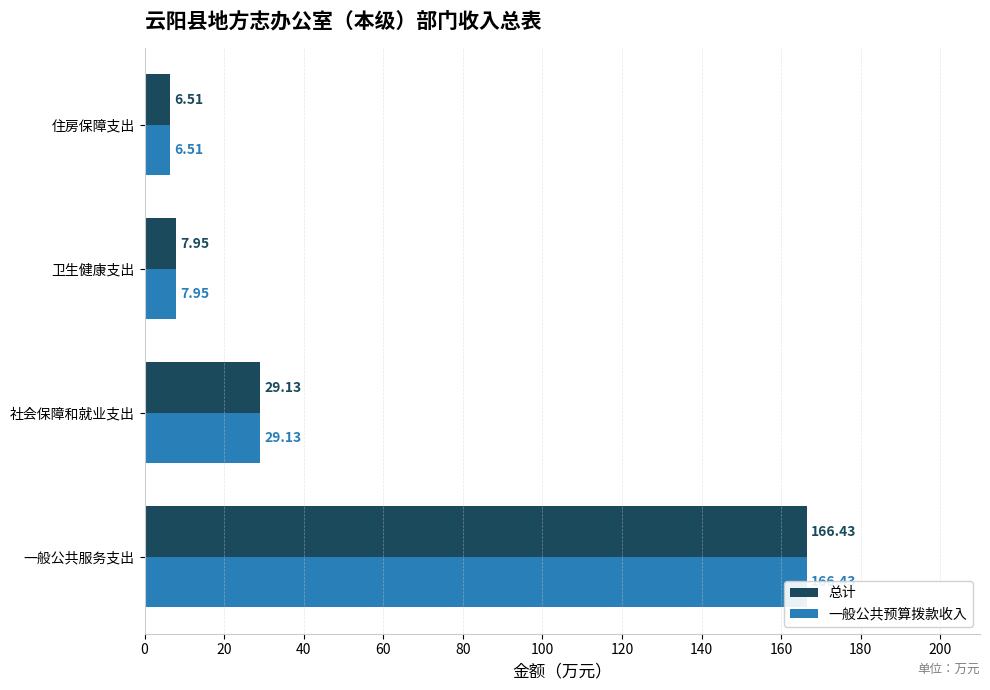

How many bars are there in each group?

2